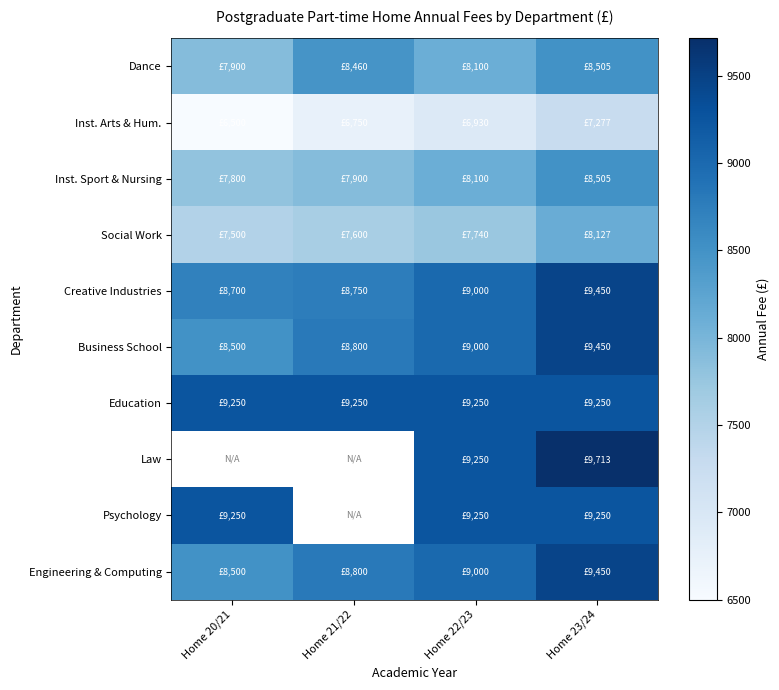

Which series has the widest spread of values?

Business School